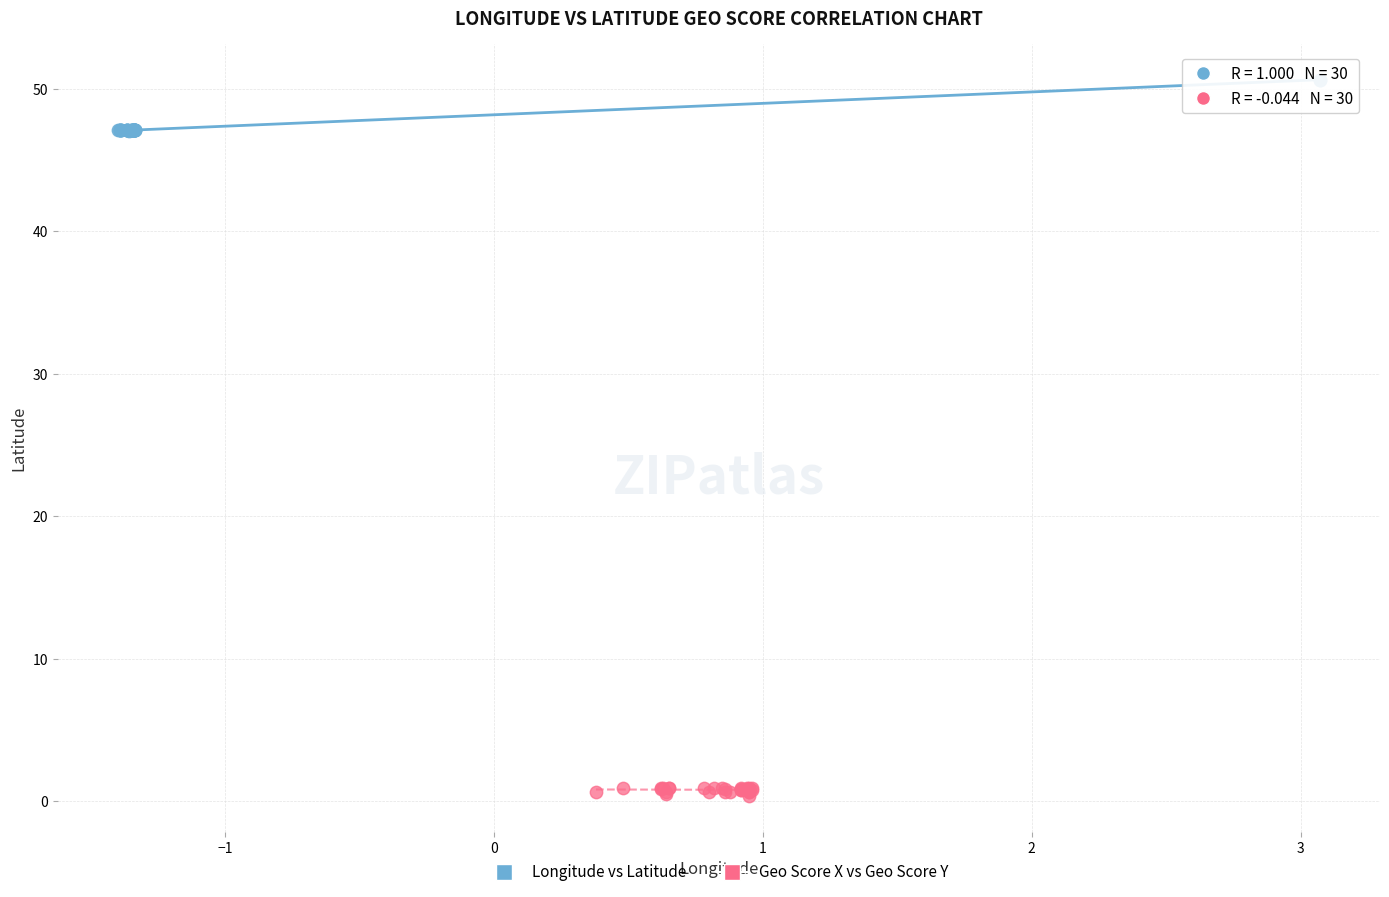

Which series has the widest spread of Y values?

Longitude vs Latitude